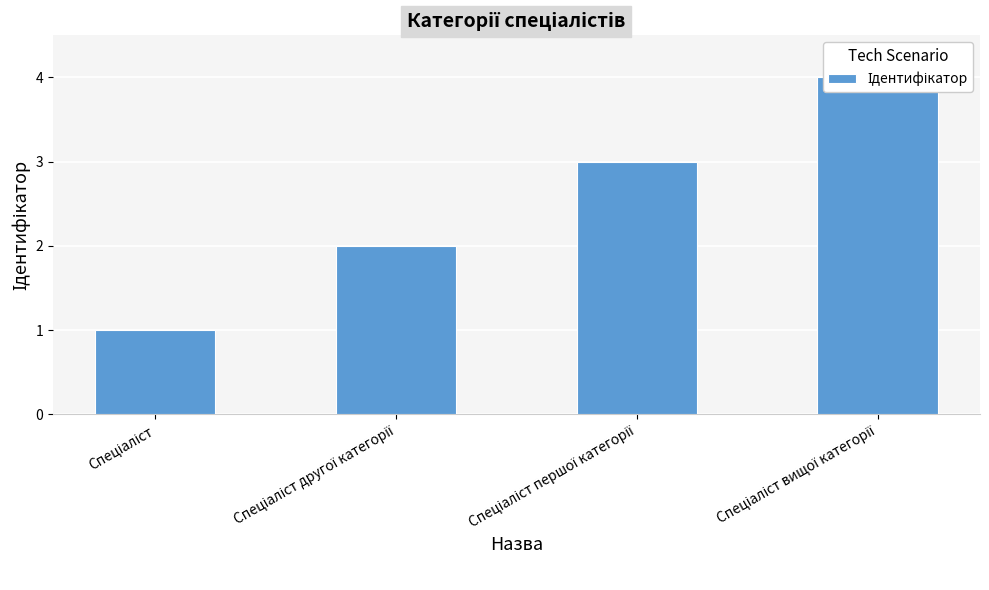

Which label corresponds to the smallest value in the chart?

Спеціаліст